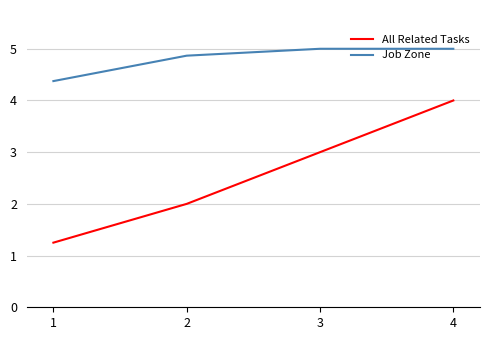

Does the chart have visible grid lines?

Yes